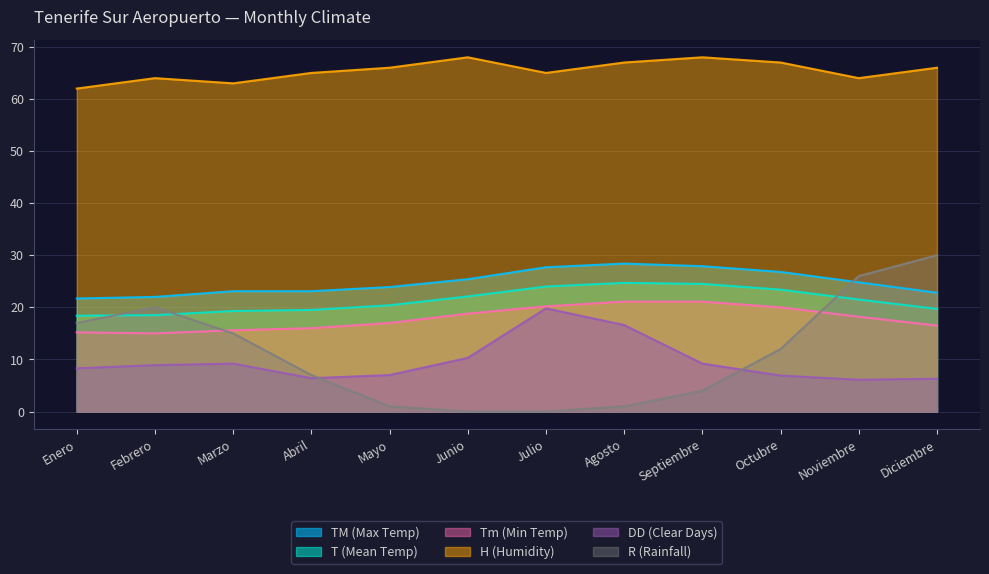

What is the spread (max minus min) of values at Enero?

53.7